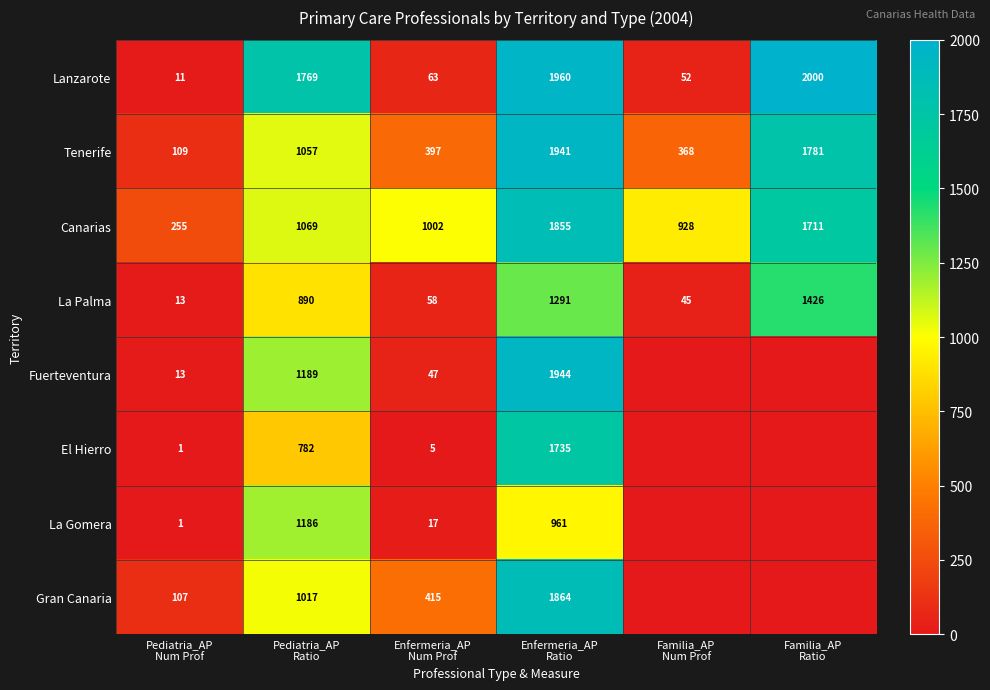

Count the number of categories in the chart.

6